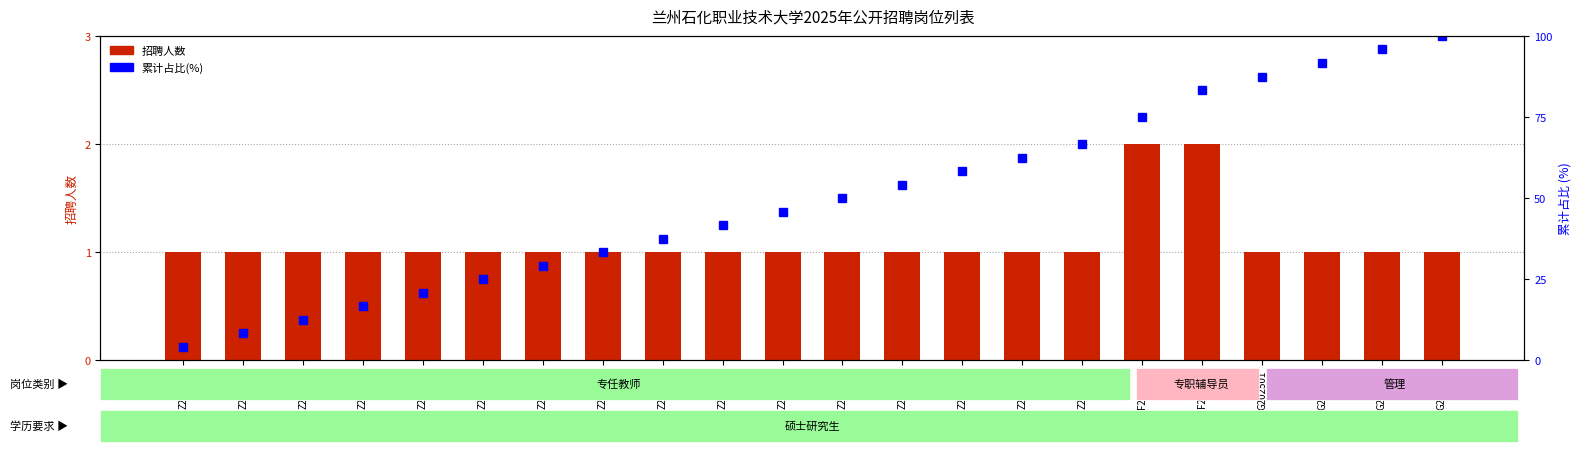

At which label does 累计占比(%) first exceed 50?

Z202513